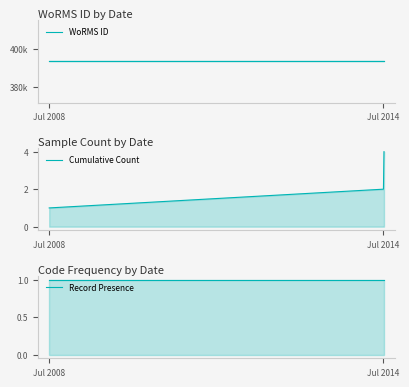

Count the number of data series in this chart.

3